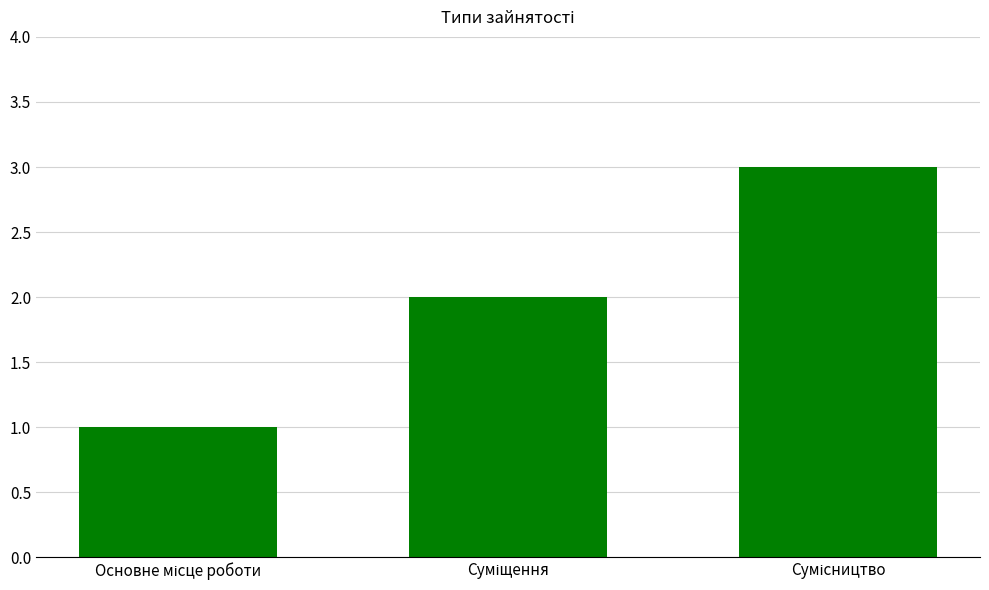

What is the greatest value displayed?

3